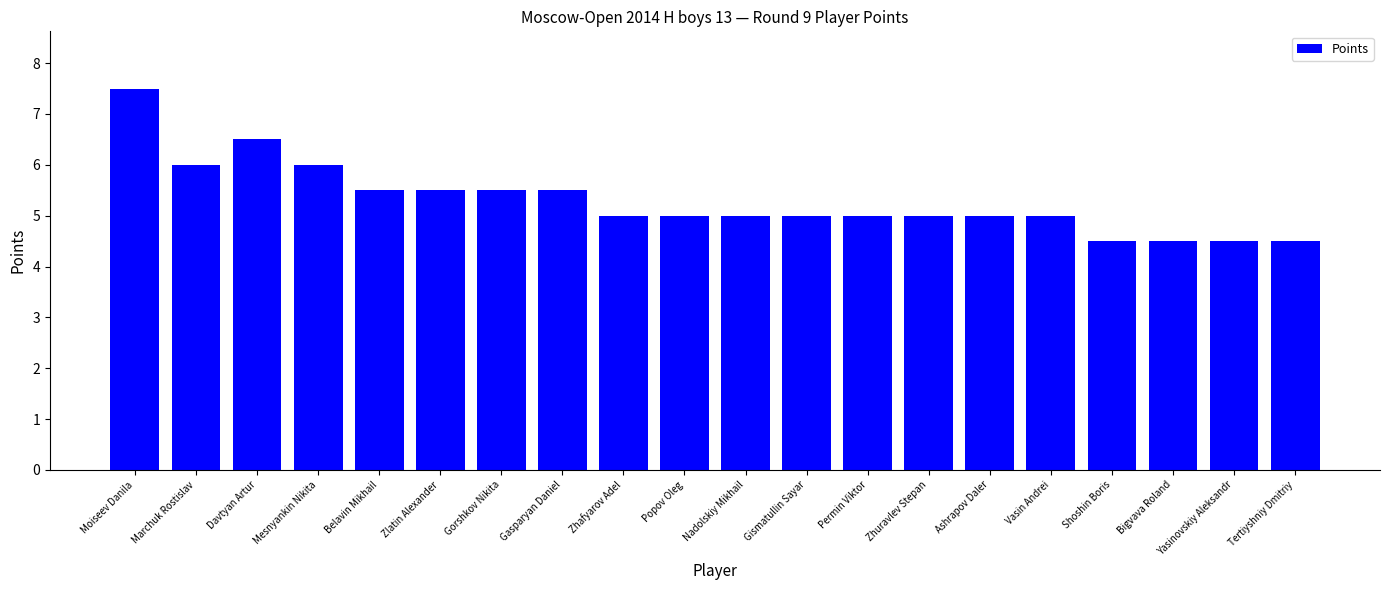

Are the bars horizontal?

No